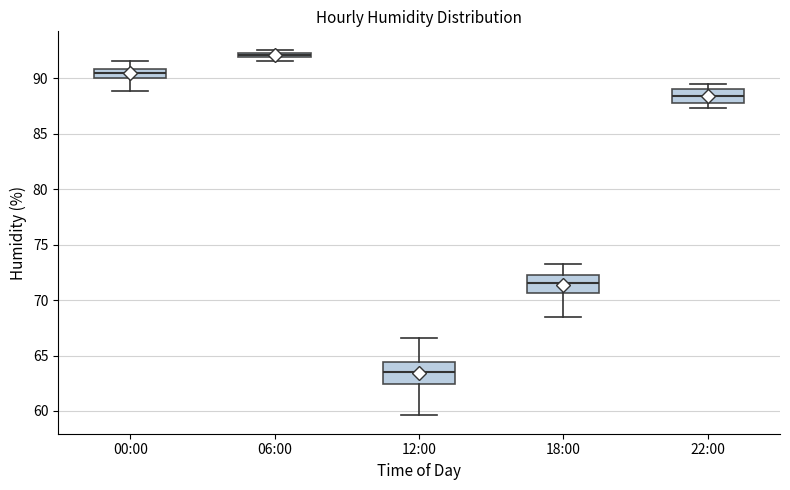

Which box's median line is the lowest?

12:00